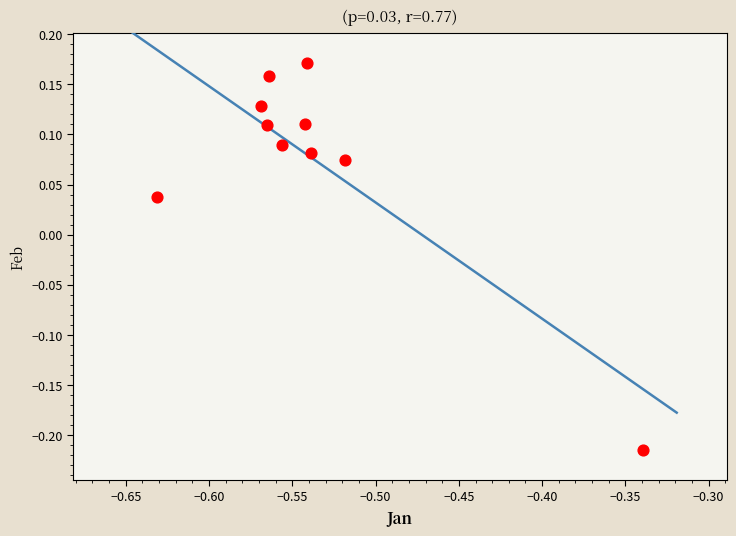

What is the range of X values (max minus min)?

0.3